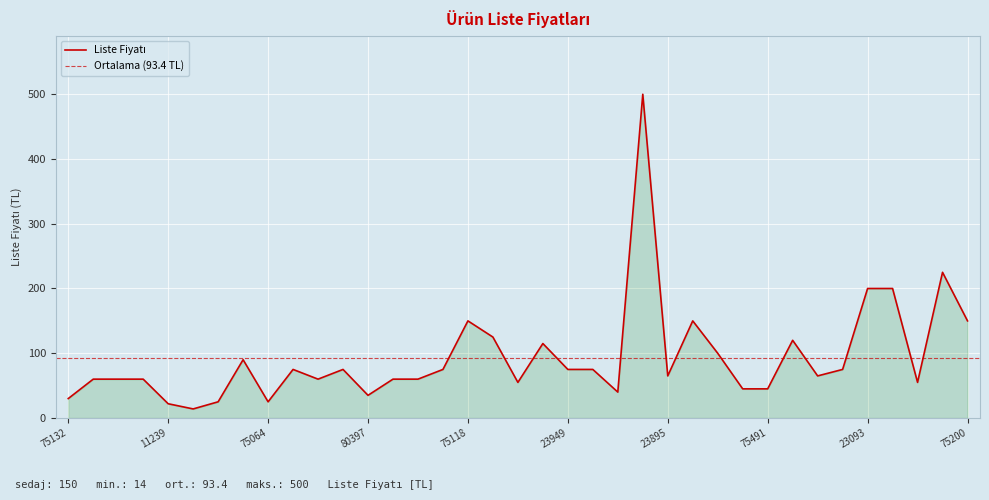

How many points are higher than both their immediate neighbors (excluding endpoints)?

9